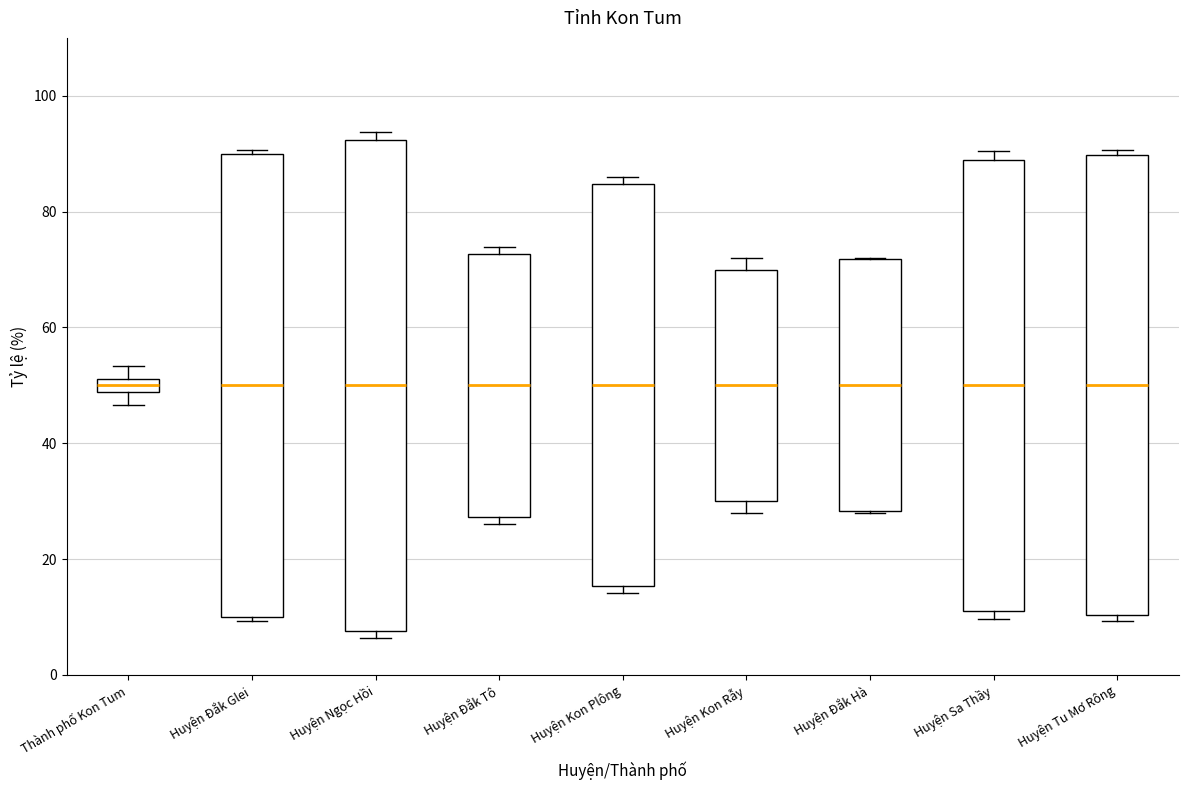

Where is the upper edge of the box for Huyện Sa Thầy on the y-axis? The values are not printed on the chart, so give them approximately, as read against the axis.

88